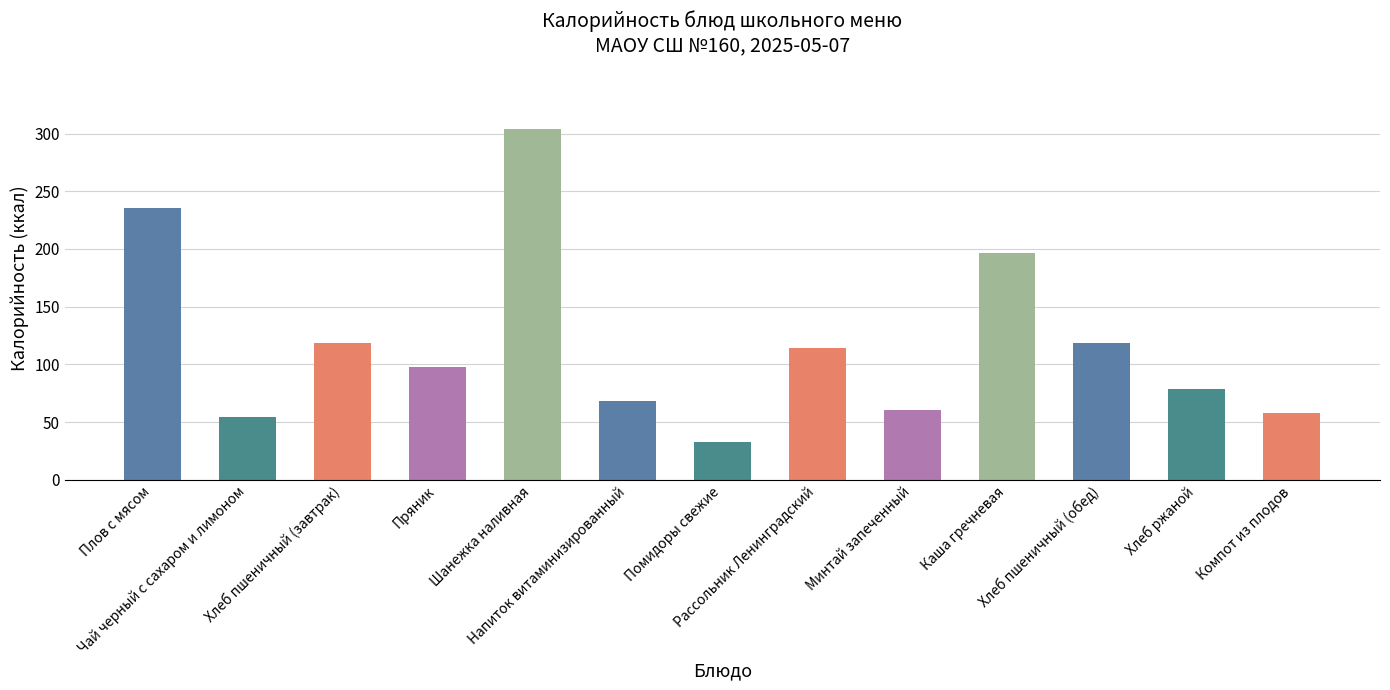

Which label corresponds to the largest value in the chart?

Шанежка наливная